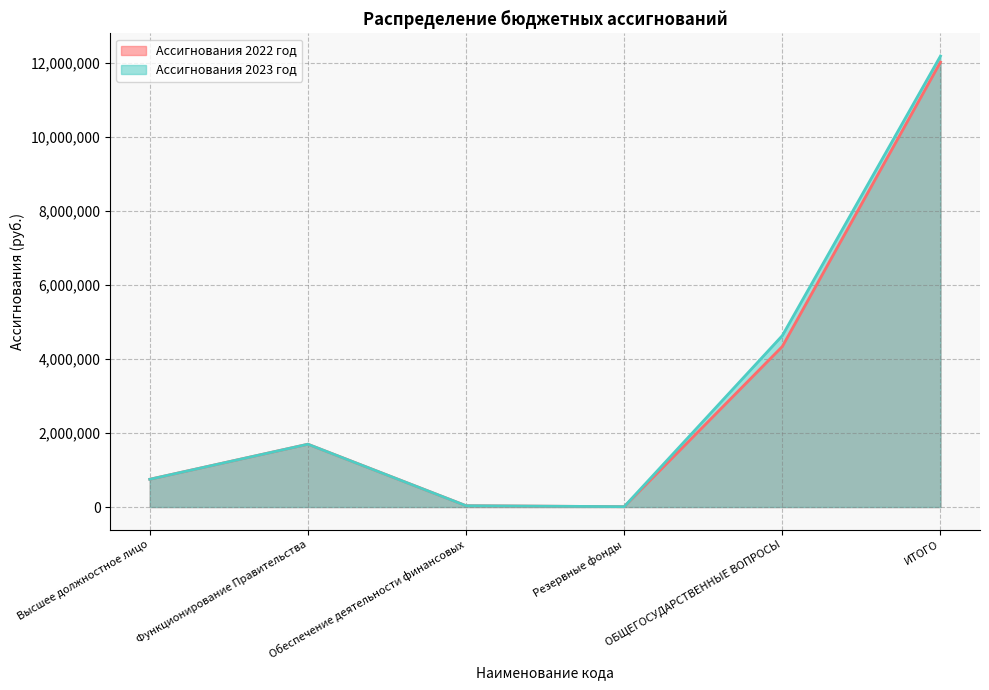

List the labels in order of Ассигнования 2022 год value, largest first.

ИТОГО, ОБЩЕГОСУДАРСТВЕННЫЕ ВОПРОСЫ, Функционирование Правительства, Высшее должностное лицо, Обеспечение деятельности финансовых, Резервные фонды